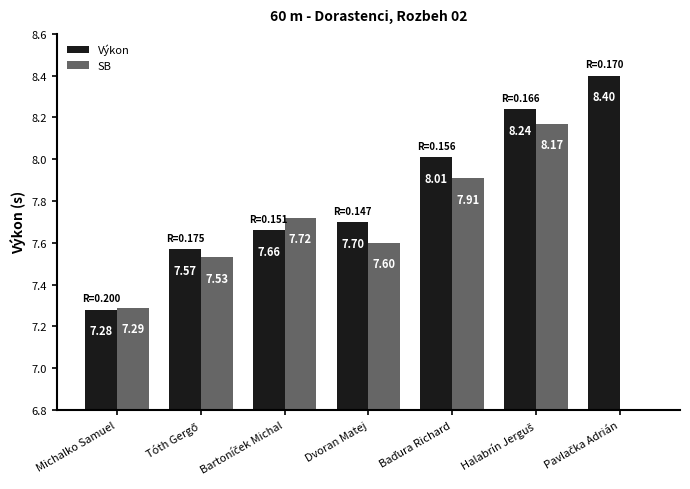

What is the difference between the maximum and minimum values in the Výkon series?

1.1